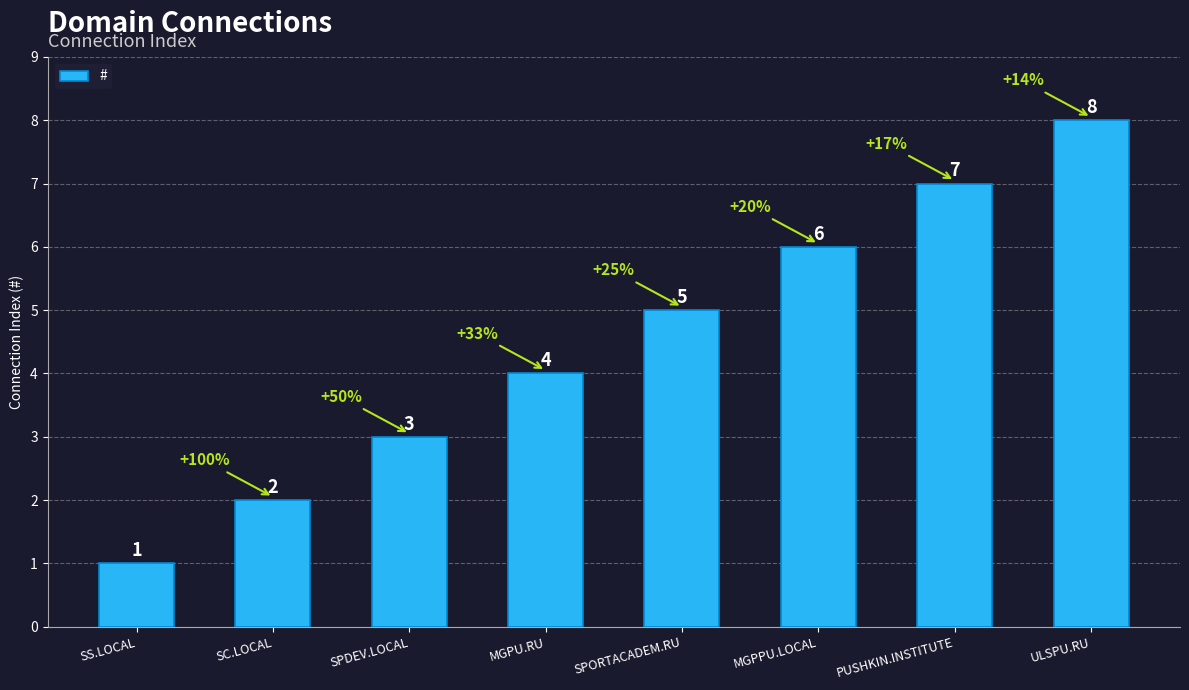

What is the difference between the maximum and second lowest values?

6